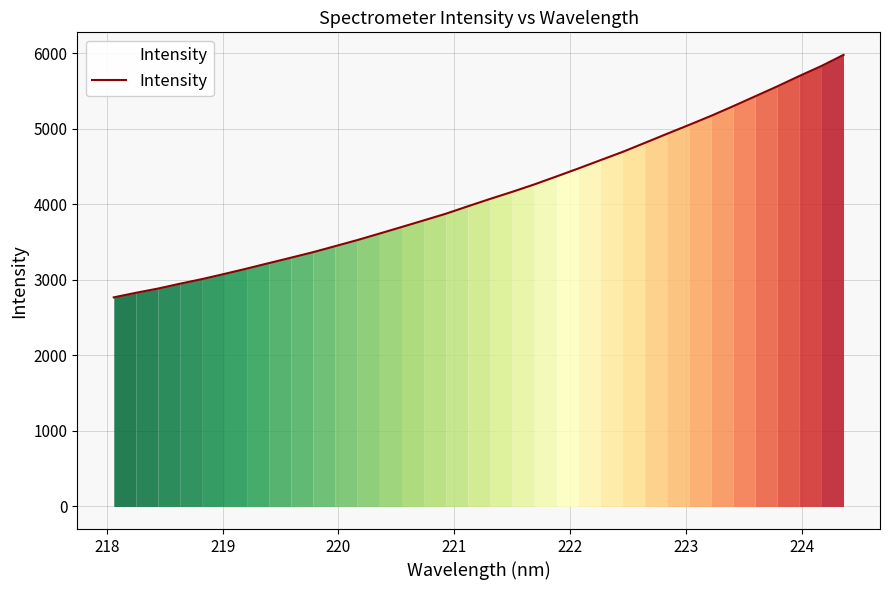

True or false: there are more than 2 points higher than both neighbors.

False